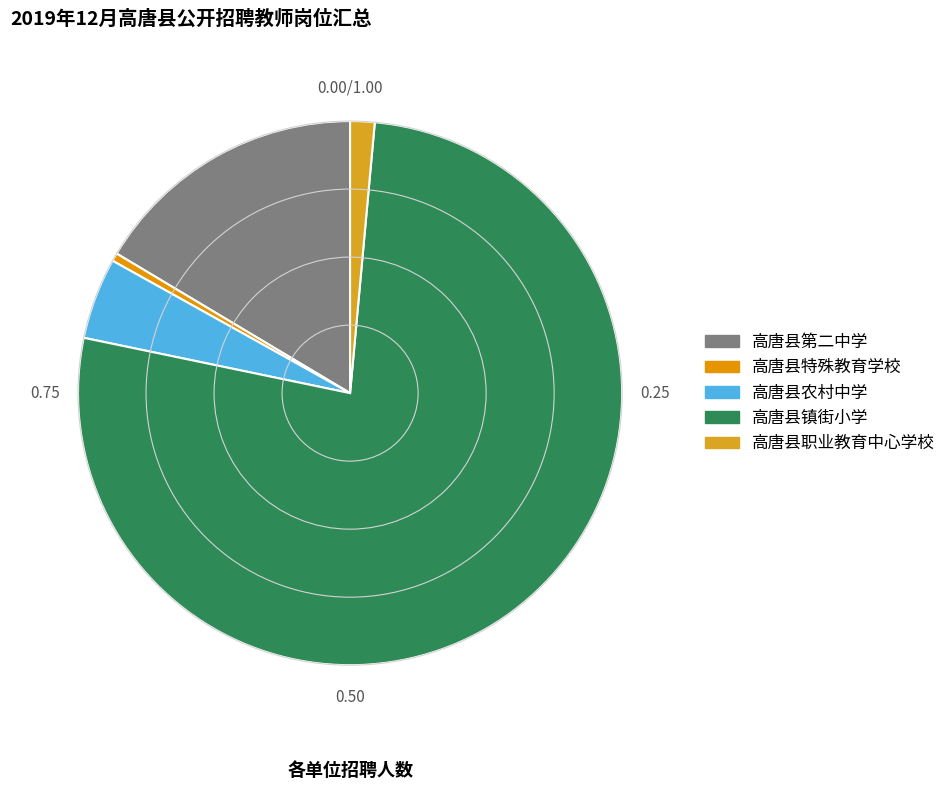

Rank the categories by value from highest to lowest.

高唐县镇街小学, 高唐县第二中学, 高唐县农村中学, 高唐县职业教育中心学校, 高唐县特殊教育学校